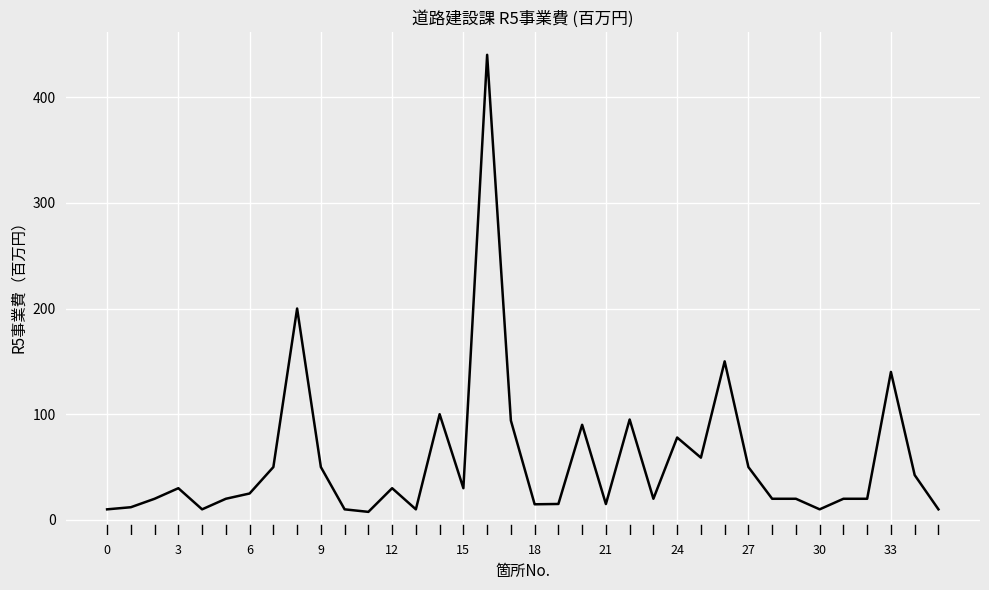

What is the difference between the maximum and minimum values?

432.4